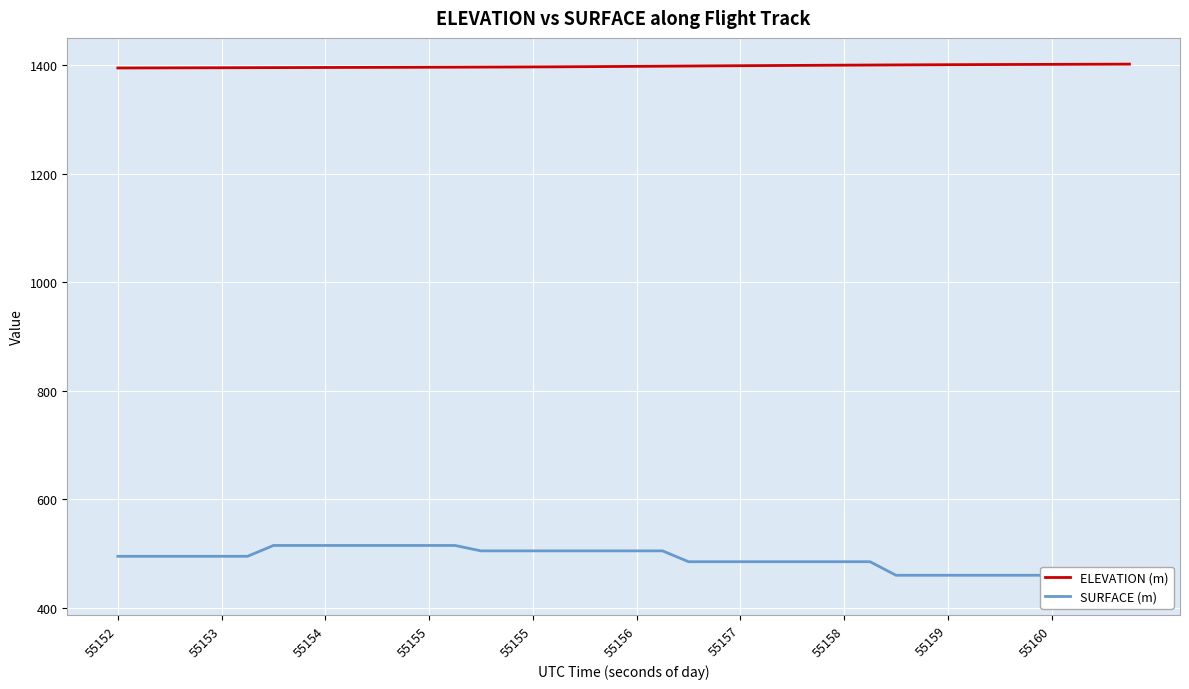

Reading left to right, what are all the values shown in this chart?

ELEVATION (m): 1395.0	1395.1	1395.2	1395.3	1395.5	1395.6	1395.7	1395.8	1395.9	1396.0	1396.1	1396.3	1396.4	1396.5	1396.7	1396.8	1397.0	1397.2	1397.4	1397.7	1398.0	1398.3	1398.6	1398.9	1399.2	1399.5	1399.7	1400.0	1400.2	1400.4	1400.7	1400.9	1401.1	1401.2	1401.4	1401.5	1401.7	1401.8	1402.0	1402.1
SURFACE (m): 494.9	494.9	494.9	494.9	494.9	494.9	514.9	514.9	514.9	514.9	514.9	514.9	514.9	514.9	504.9	504.9	504.9	504.9	504.9	504.9	504.9	504.9	484.9	484.9	484.9	484.9	484.9	484.9	484.9	484.9	459.9	459.9	459.9	459.9	459.9	459.9	459.9	459.9	435.0	435.0